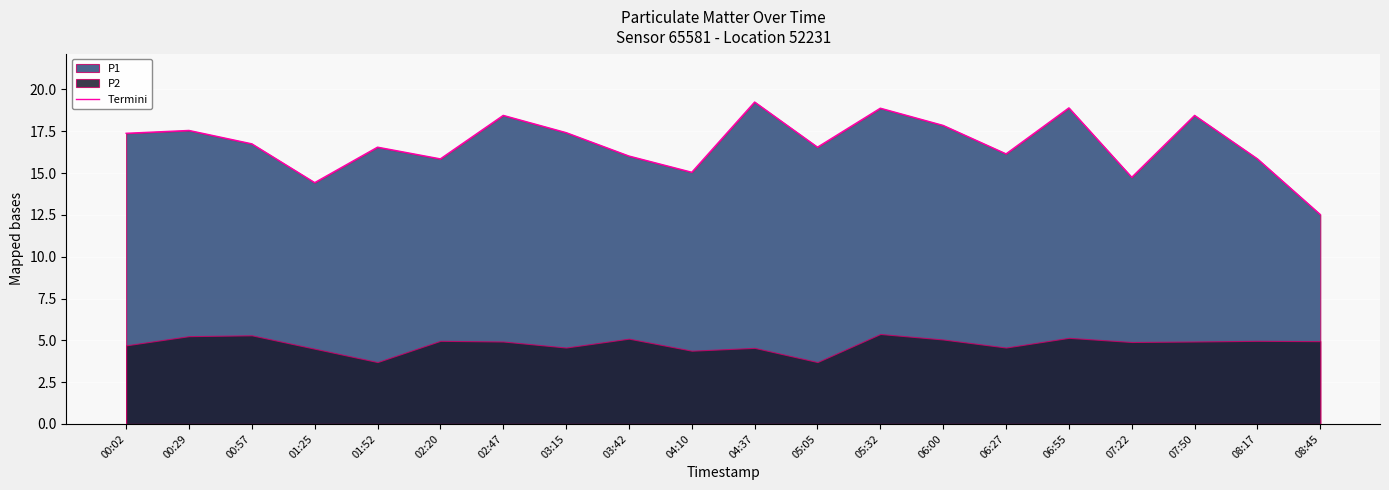

Reading right to left, list all the values displayed in this chart.

12.5	15.8	18.4	14.8	18.9	16.1	17.9	18.9	16.6	19.2	15.1	16.0	17.4	18.4	15.8	16.6	14.4	16.8	17.6	17.4